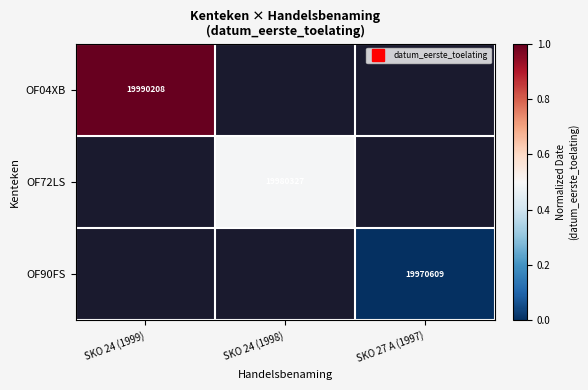

Read the OF04XB value at SKO 24 (1999).

1.0